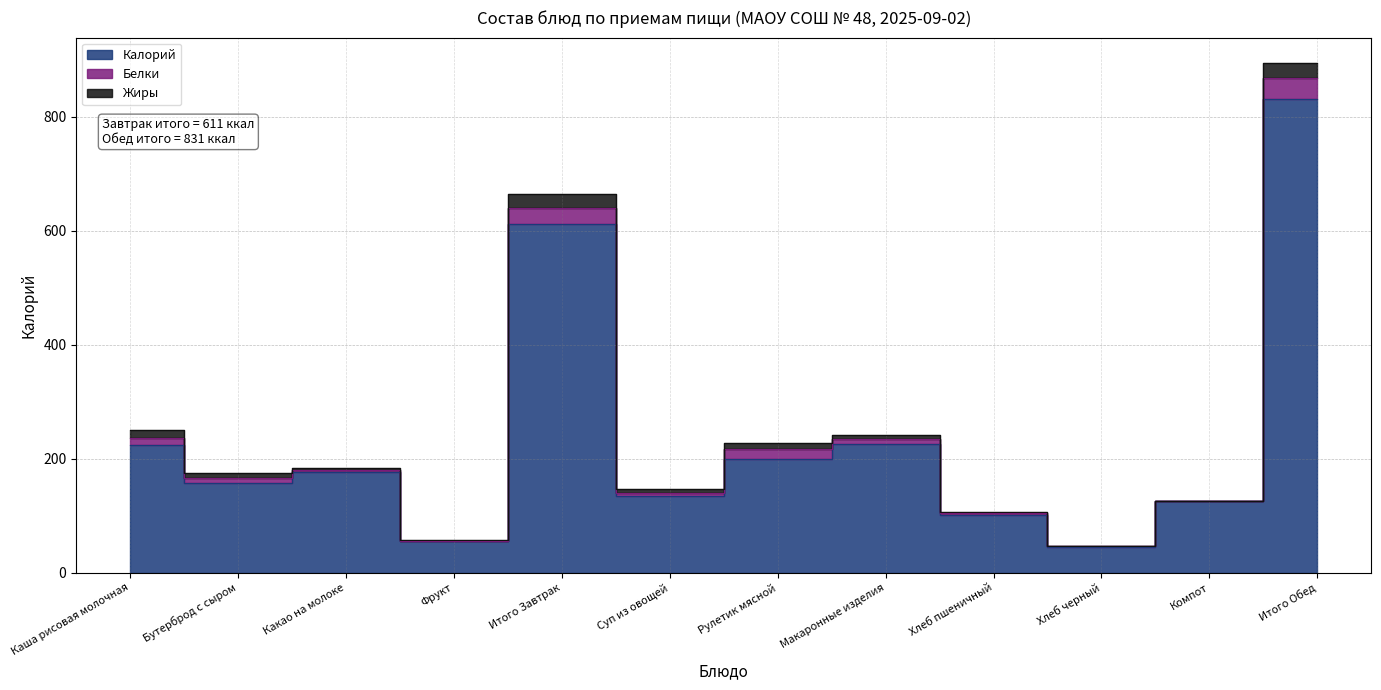

What are all the series names shown in the legend?

Калорий, Белки, Жиры